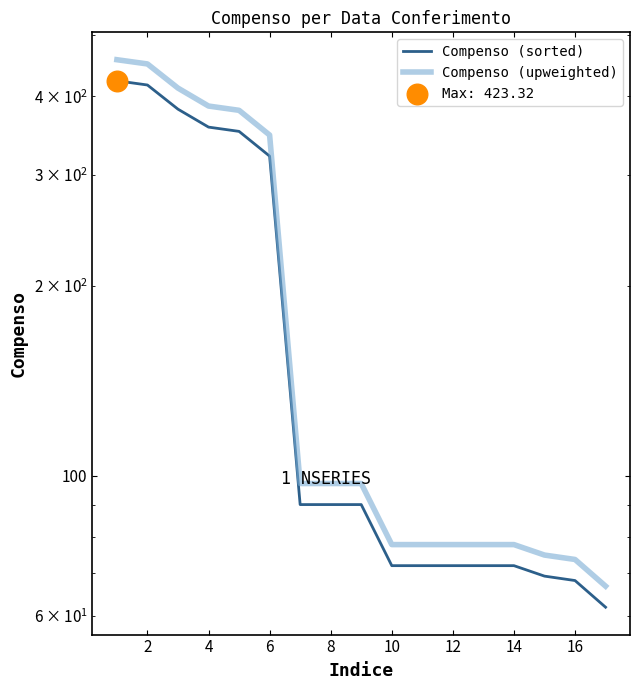

Which series reaches the maximum Y coordinate?

Compenso (upweighted)